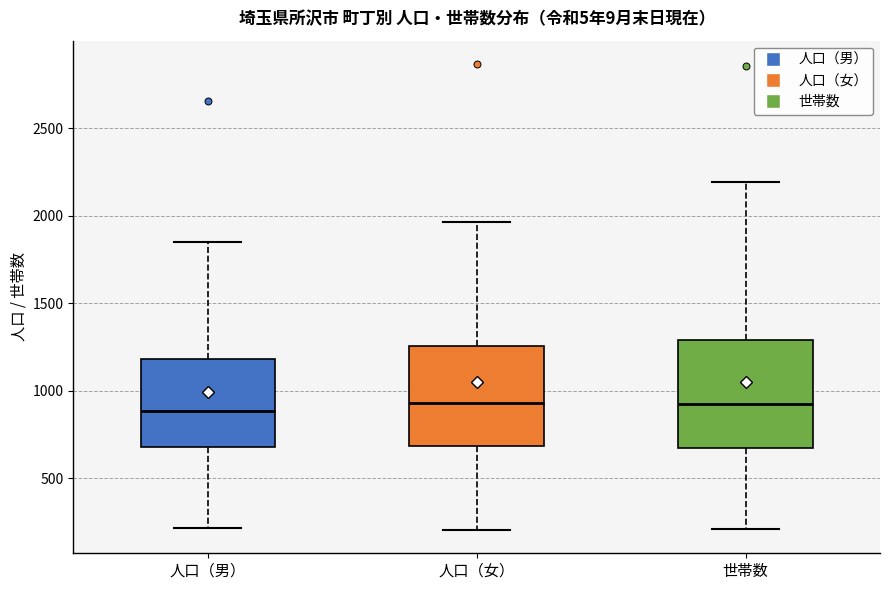

Where is the lower edge of the box for 世帯数 on the y-axis? The values are not printed on the chart, so give them approximately, as read against the axis.

700